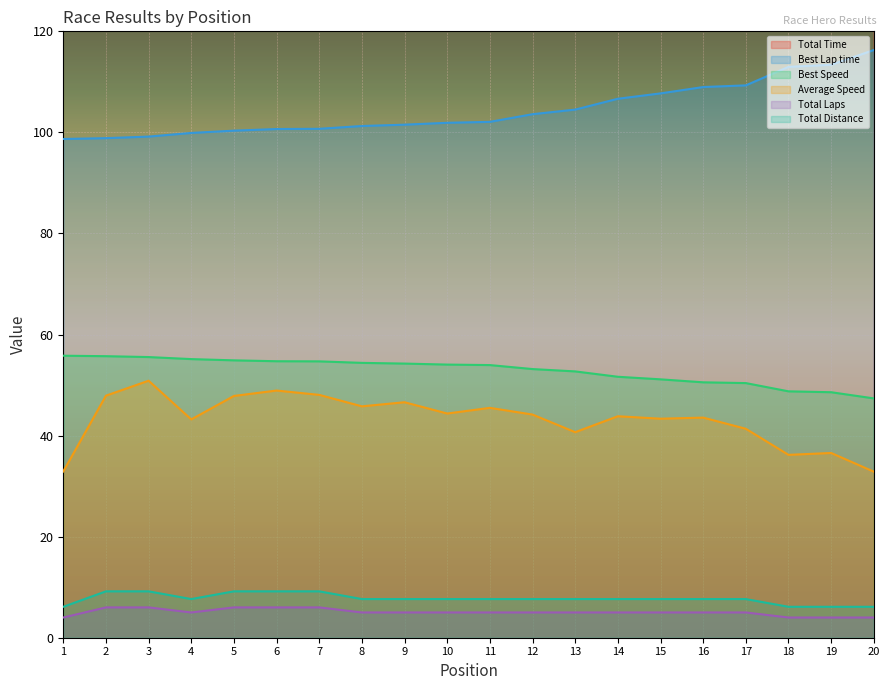

At which category does the chart reach its peak across all series?

5